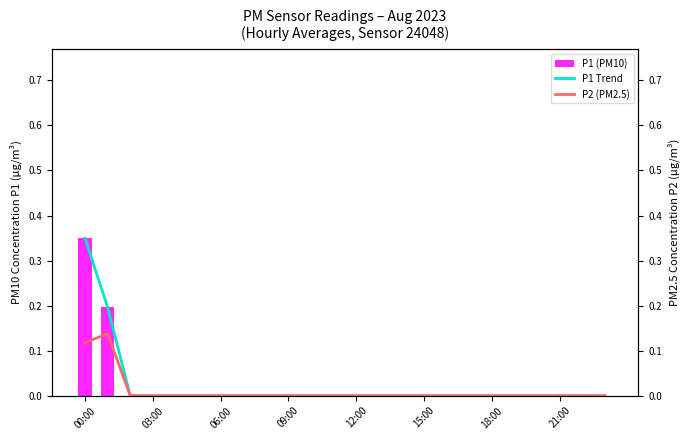

What is the sum of all P2 (PM2.5) values?

0.3